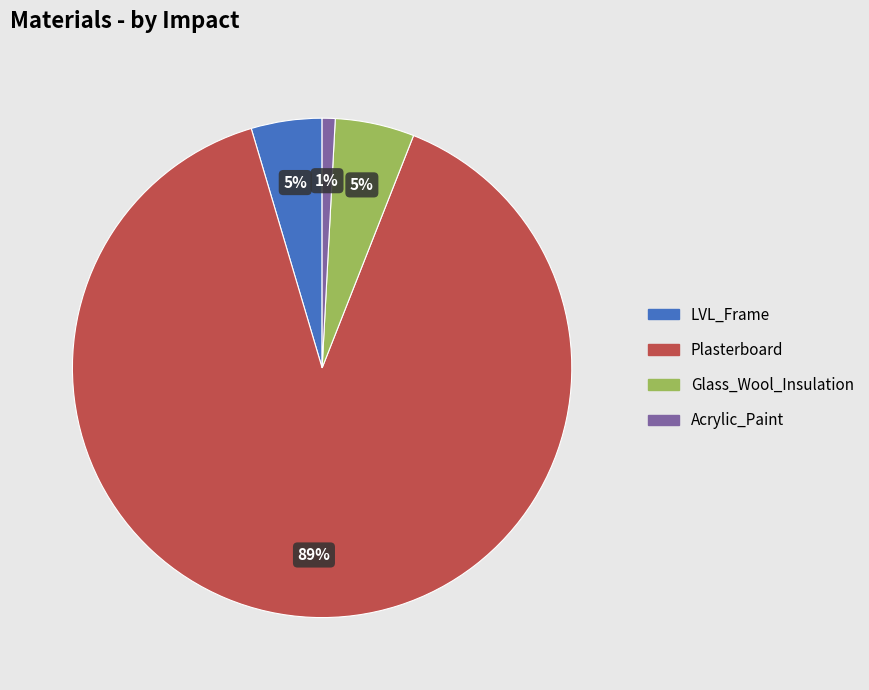

Which slice represents more than half of the pie?

Plasterboard